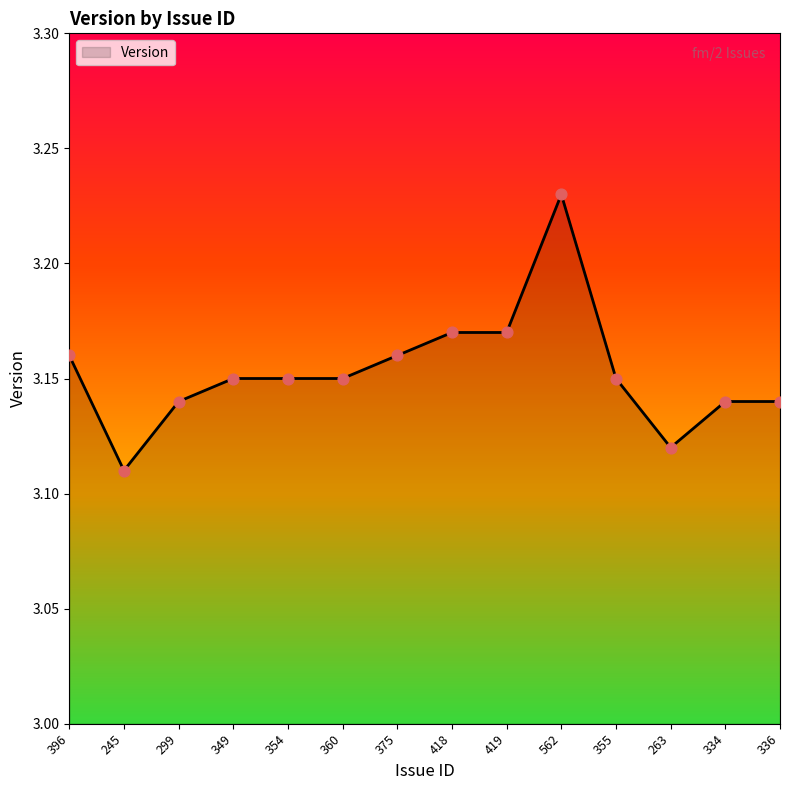

What is the ratio of the value at 360 to the value at 375?

1.0